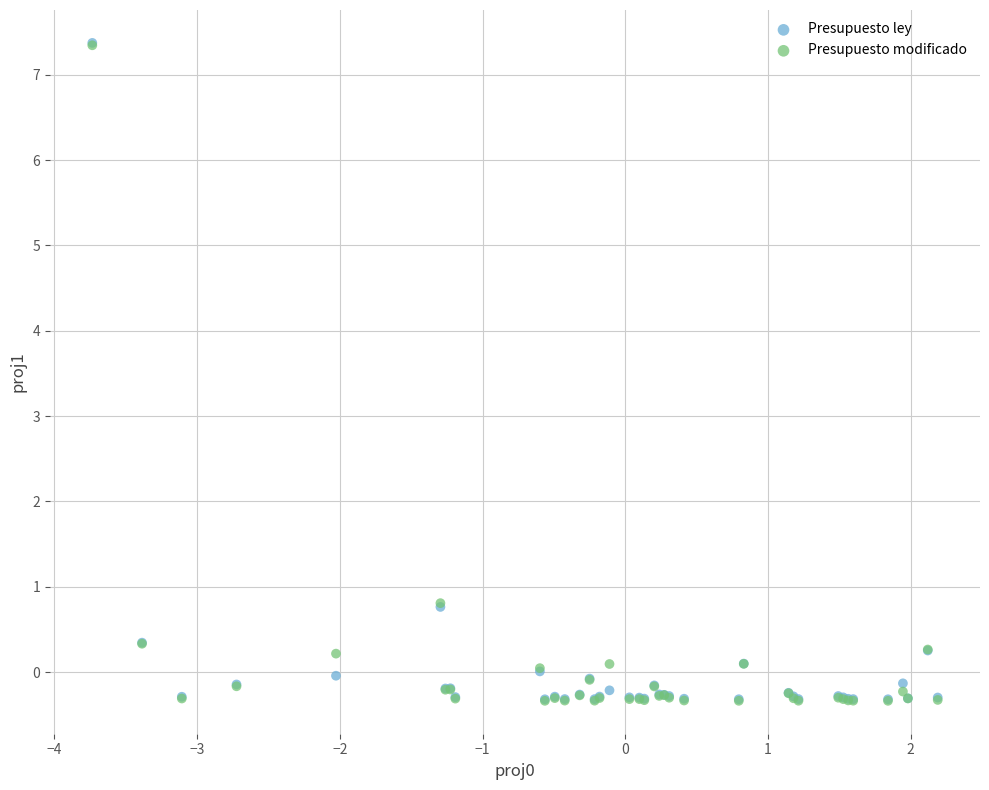

What are all the series names shown in the legend?

Presupuesto ley, Presupuesto modificado